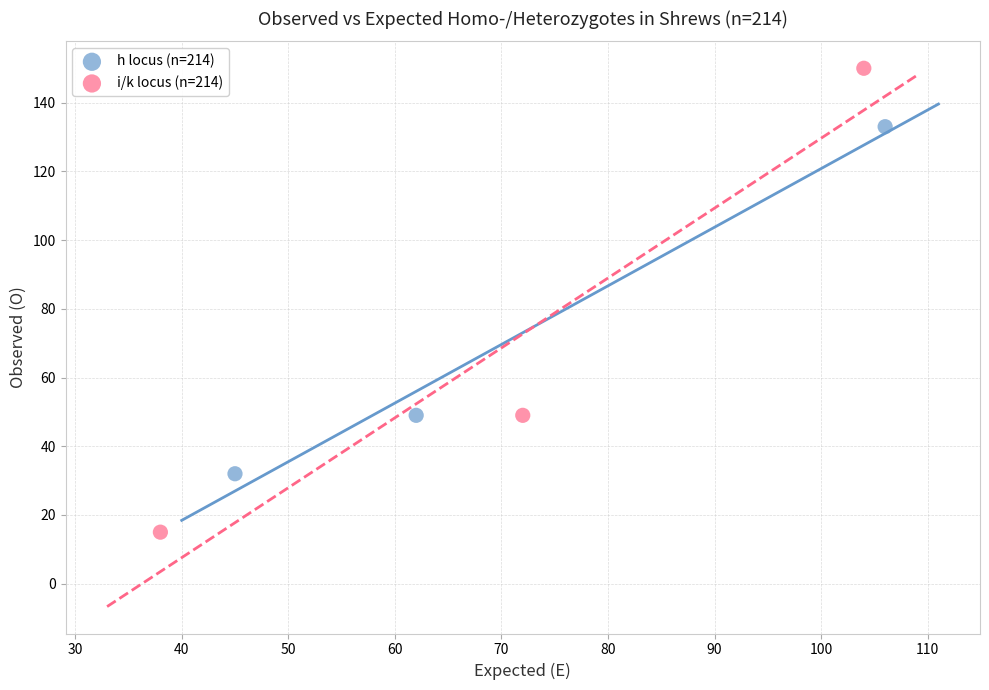

Which series reaches the minimum Y coordinate?

i/k locus (n=214)